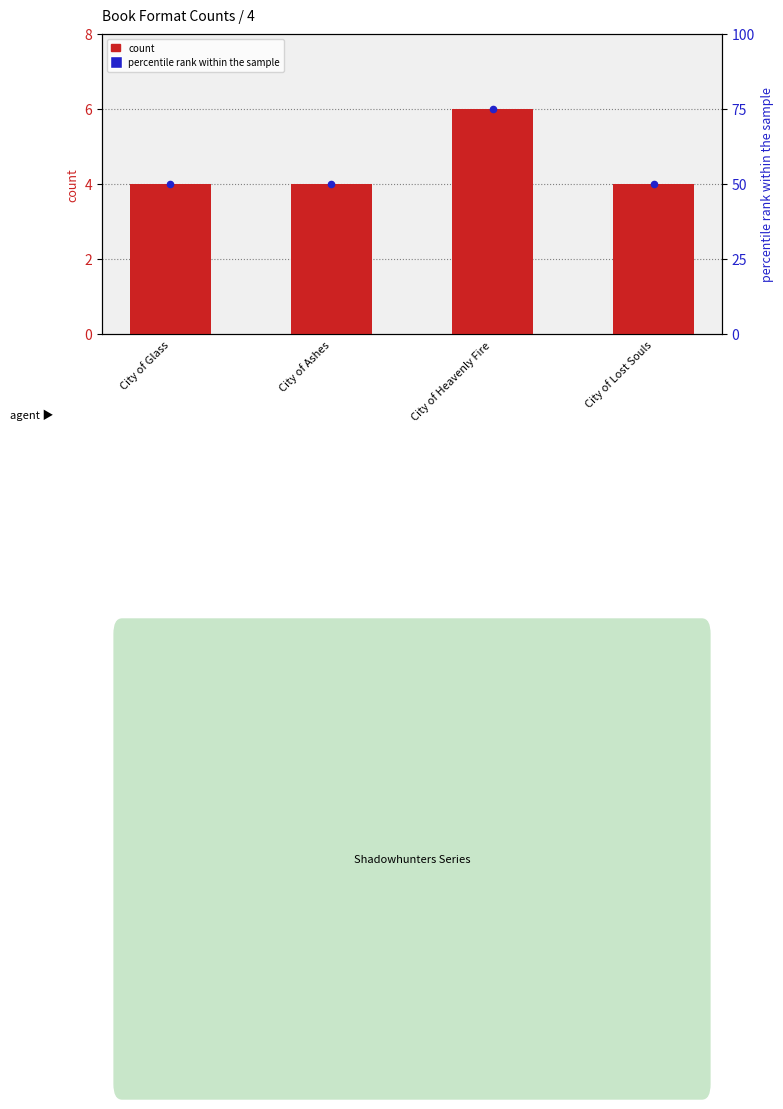

Which series has the largest total across all categories?

percentile rank within the sample